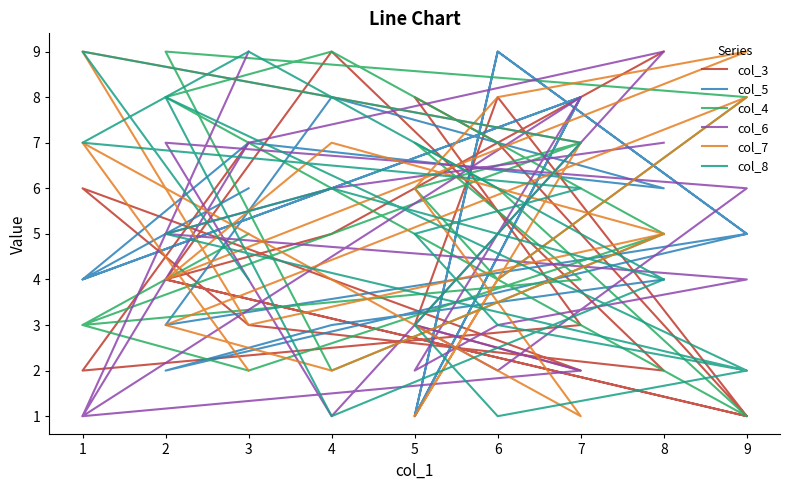

True or false: col_8 has a value of 6 at 8.

False